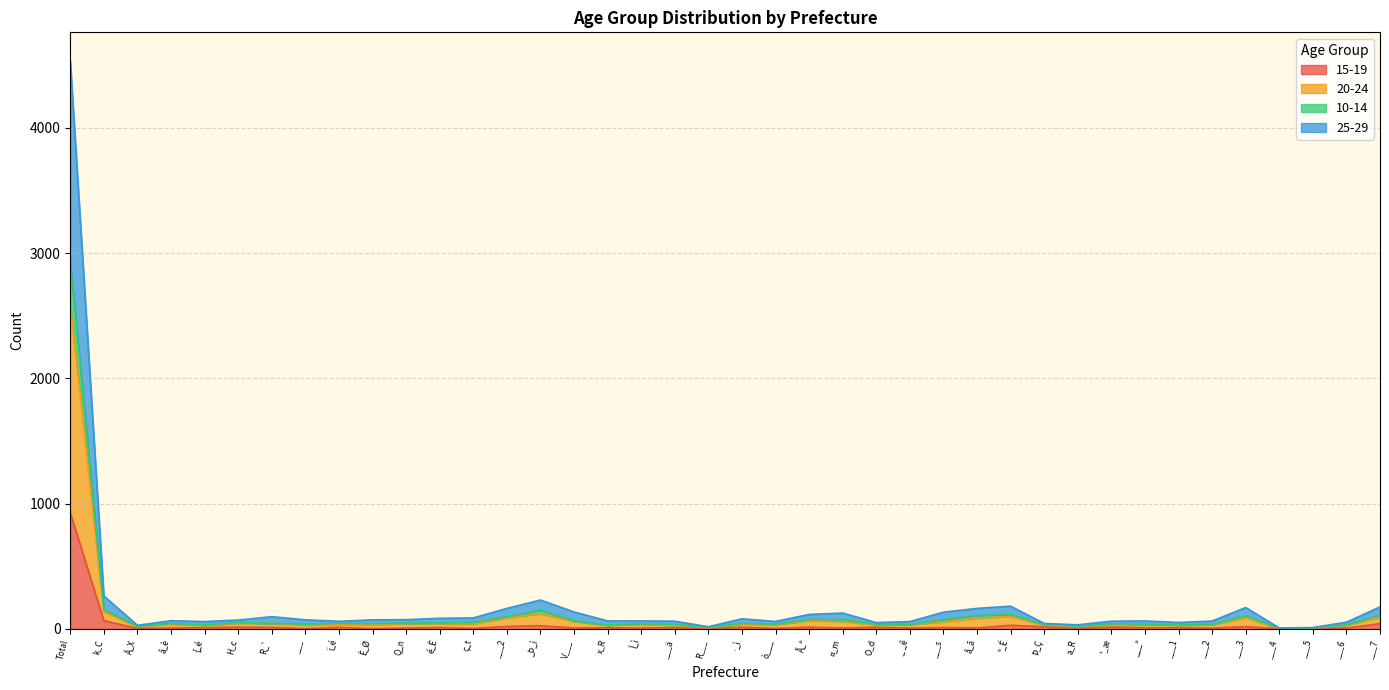

Reading right to left, transcribe all the data shown in this chart.

15-19: ___7=41	___6=6	___5=2	___4=1	___3=17	___2=6	___1=8	___ª=9	¹_æ=14	a_R=3	Þ_Ç=16	º_É=28	å_ã=7	___s=10	_ _ê=6	O_d=12	¤_m=7	Ã_ª=13	ò___=3	·_ì=12	R___=3	___ä=9	Î_ì=6	x_R=8	V___=7	_Þ_ì=25	___2=19	ç_t=3	é_Ê=10	Q_n=6	È_Ø=1	ï_é=12	___=1	R_`=12	H_c=13	{_é=9	â_è=6	Â_X=3	k_C=65	Total=926
20-24: ___7=108	___6=32	___5=7	___4=5	___3=103	___2=35	___1=30	___ª=37	¹_æ=40	a_R=20	Þ_Ç=34	º_É=114	å_ã=106	___s=74	_ _ê=35	O_d=36	¤_m=73	Ã_ª=75	ò___=37	·_ì=44	R___=9	___ä=36	Î_ì=40	x_R=30	V___=63	_Þ_ì=149	___2=96	ç_t=51	é_Ê=47	Q_n=46	È_Ø=42	ï_é=44	___=37	R_`=44	H_c=50	{_é=31	â_è=43	Â_X=20	k_C=152	Total=2918
10-14: ___7=175	___6=53	___5=10	___4=7	___3=170	___2=62	___1=51	___ª=63	¹_æ=61	a_R=32	Þ_Ç=43	º_É=181	å_ã=163	___s=133	_ _ê=58	O_d=50	¤_m=126	Ã_ª=115	ò___=59	·_ì=80	R___=17	___ä=61	Î_ì=63	x_R=63	V___=135	_Þ_ì=230	___2=163	ç_t=87	é_Ê=84	Q_n=73	È_Ø=72	ï_é=60	___=72	R_`=97	H_c=70	{_é=58	â_è=65	Â_X=28	k_C=262	Total=4535
25-29: ___7=94	___6=30	___5=5	___4=2	___3=89	___2=33	___1=29	___ª=36	¹_æ=38	a_R=16	Þ_Ç=28	º_É=100	å_ã=86	___s=57	_ _ê=34	O_d=32	¤_m=60	Ã_ª=66	ò___=33	·_ì=38	R___=8	___ä=27	Î_ì=37	x_R=28	V___=60	_Þ_ì=121	___2=89	ç_t=39	é_Ê=40	Q_n=43	È_Ø=31	ï_é=38	___=29	R_`=44	H_c=44	{_é=28	â_è=37	Â_X=17	k_C=139	Total=2595